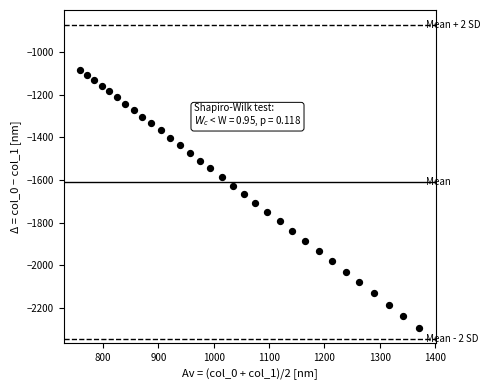

What is the range of X values (max minus min)?

612.0